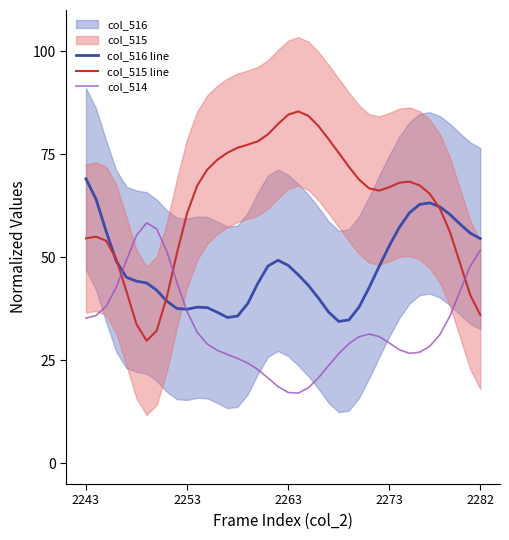

Is this an area chart (filled region under the line)?

No